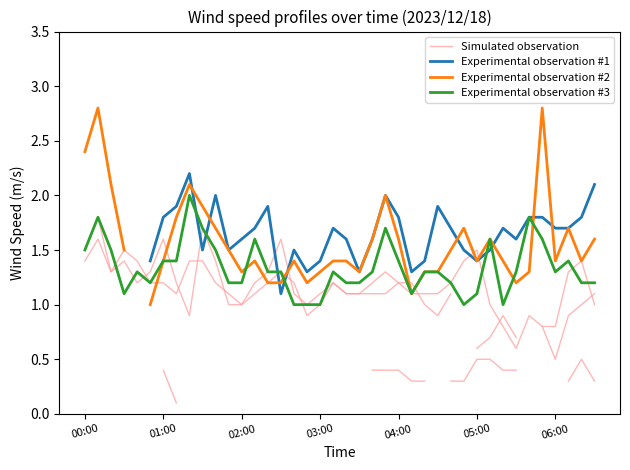

What are all the series names shown in the legend?

Simulated observation, Experimental observation #1, Experimental observation #2, Experimental observation #3